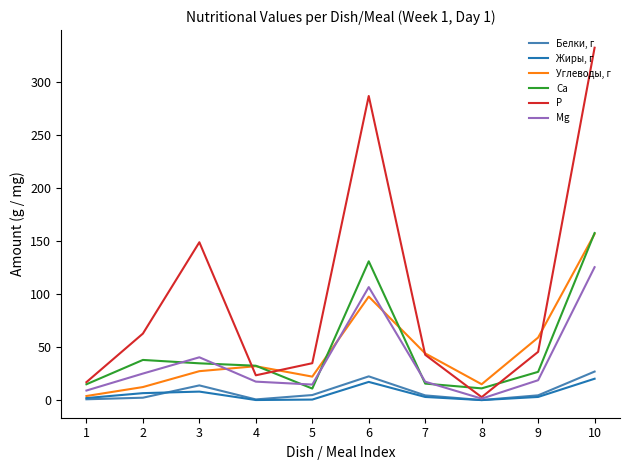

True or false: Углеводы, г has more than 2 interior local peaks.

False